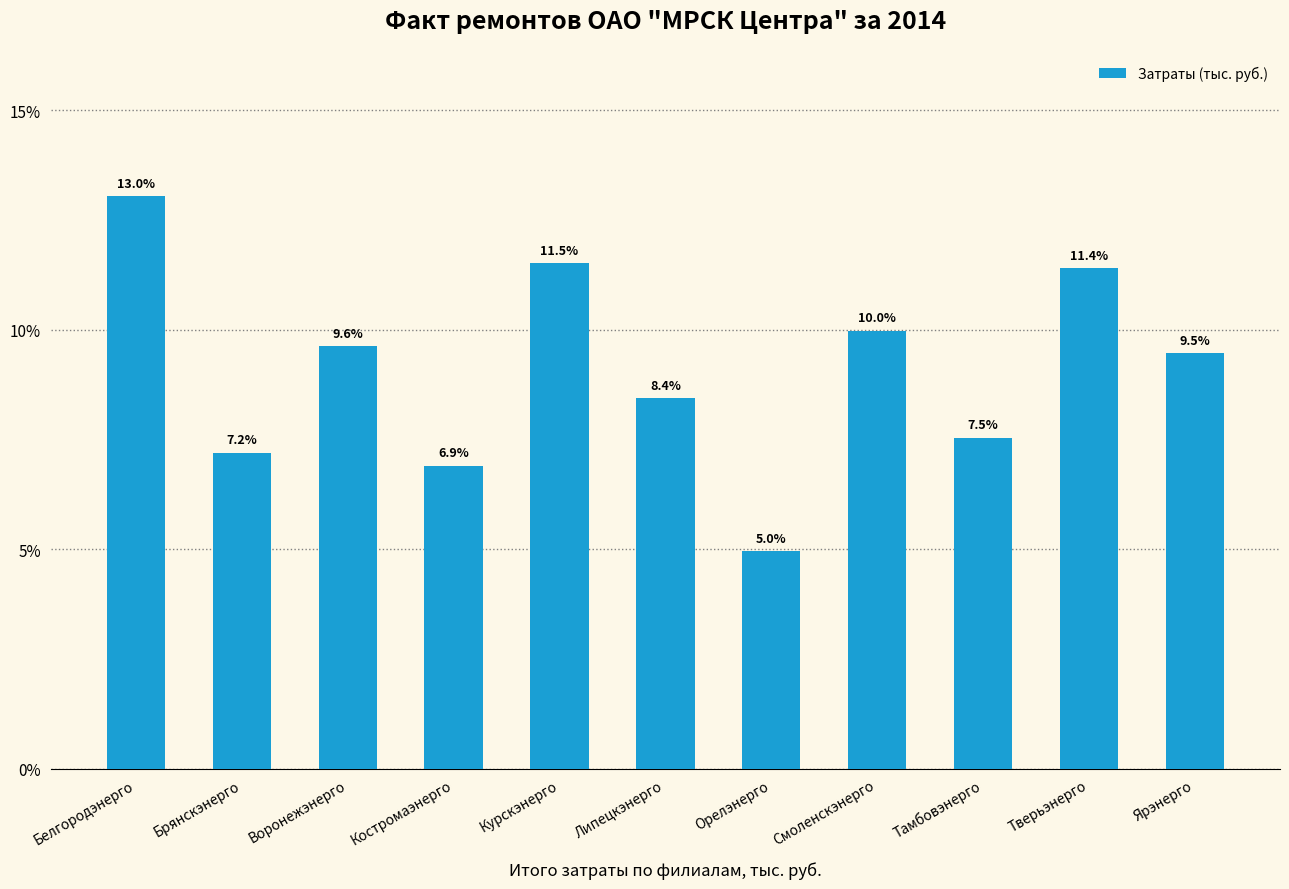

Reading right to left, extract all data points from this chart.

Ярэнерго=9.5	Тверьэнерго=11.4	Тамбовэнерго=7.5	Смоленскэнерго=10.0	Орелэнерго=5.0	Липецкэнерго=8.4	Курскэнерго=11.5	Костромаэнерго=6.9	Воронежэнерго=9.6	Брянскэнерго=7.2	Белгородэнерго=13.0